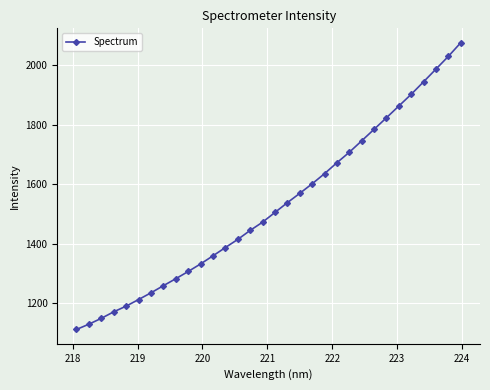

What is the minimum value shown in the chart?

1112.8